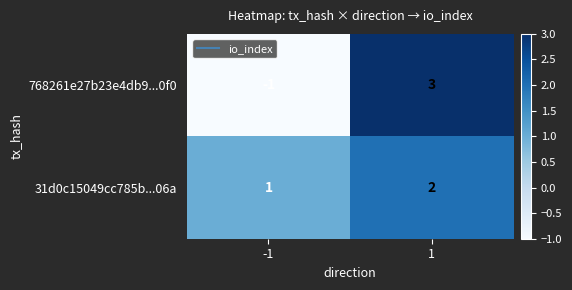

What is the total value across all series at 1?

5